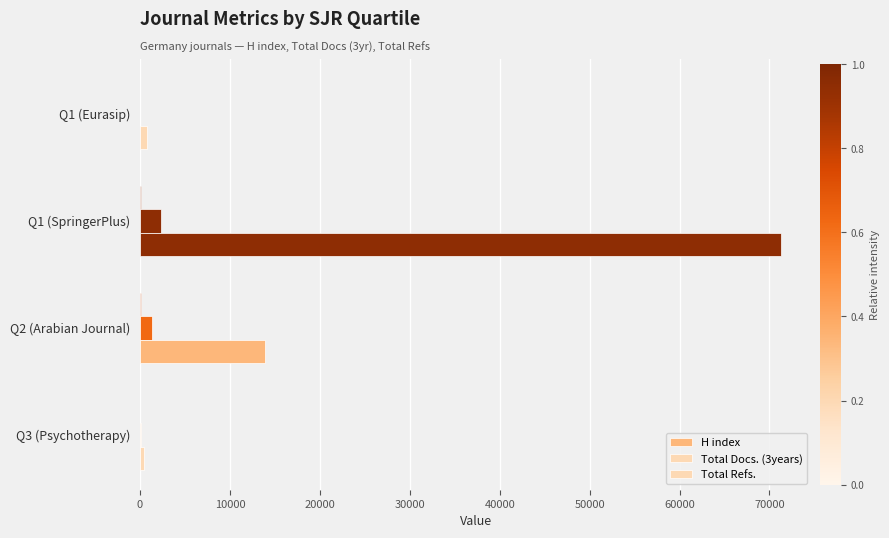

Count the number of categories in the chart.

4